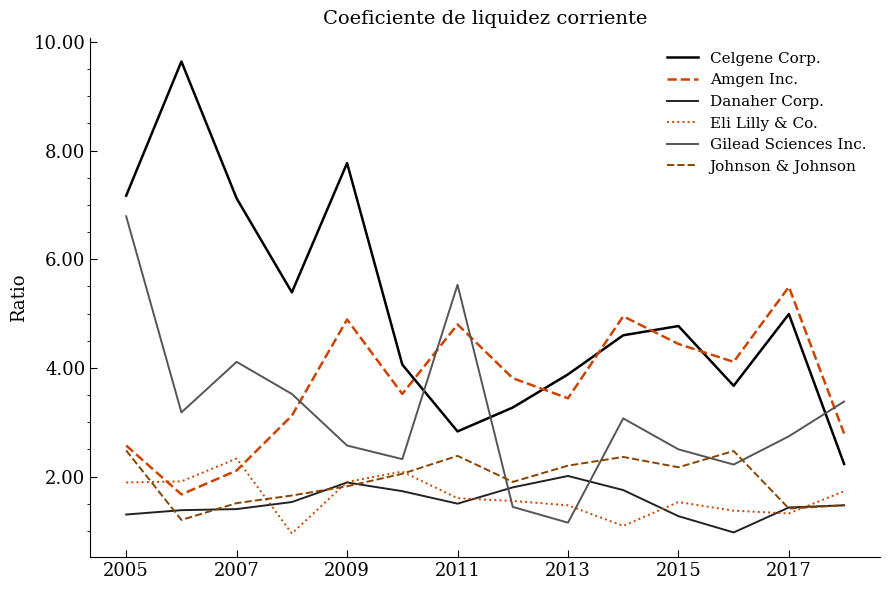

Which series has the largest total across all categories?

Celgene Corp.